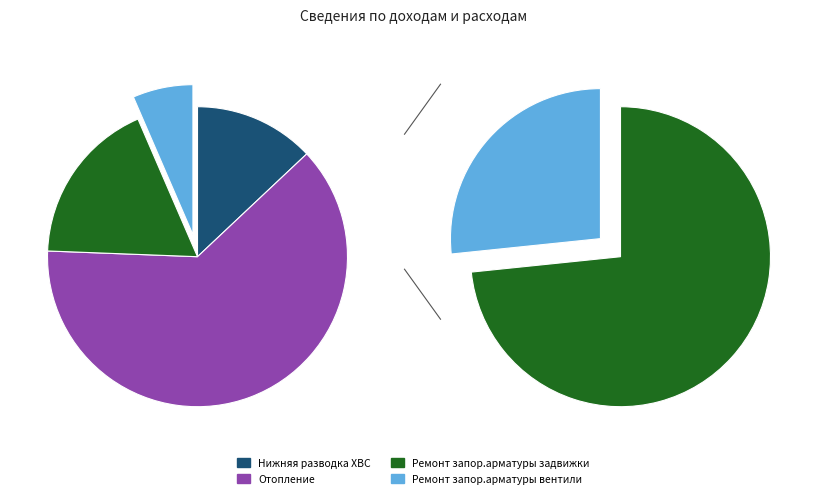

The Ремонт запор.арматуры задвижки slice represents 18% of the pie. True or false?

True